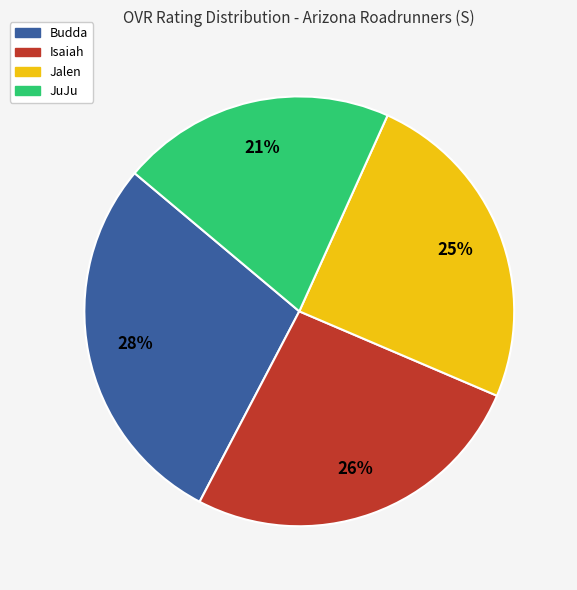

Which slice is the largest?

Budda